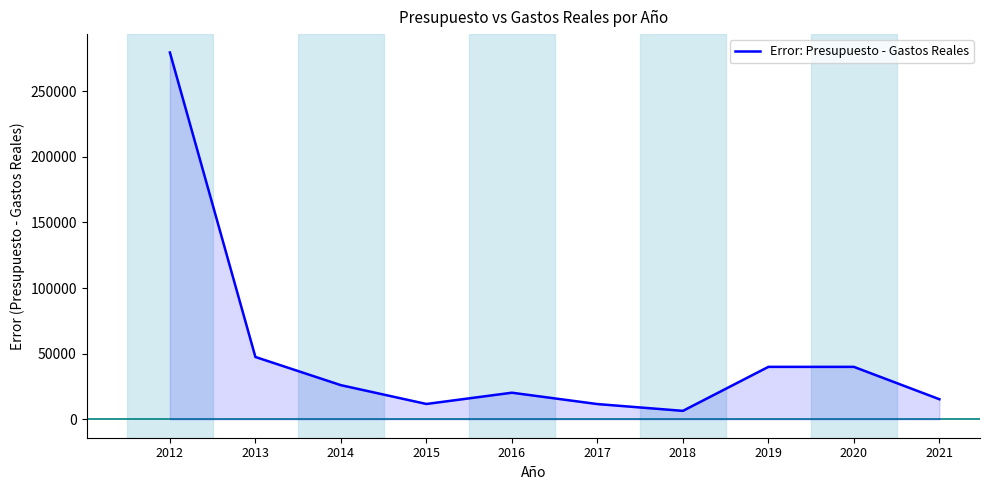

Which category has the highest value across all series?

2012